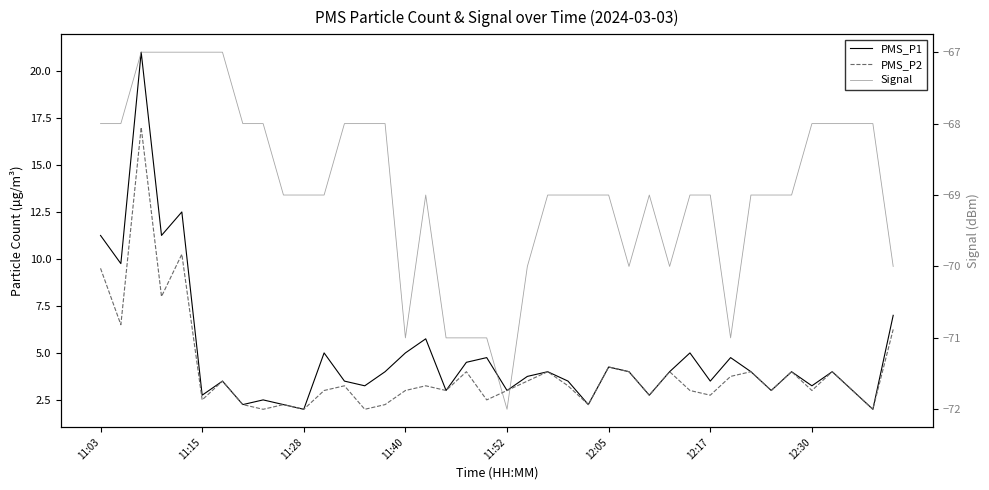

At 24, list the series in order from smallest to largest.

Signal, PMS_P1, PMS_P2